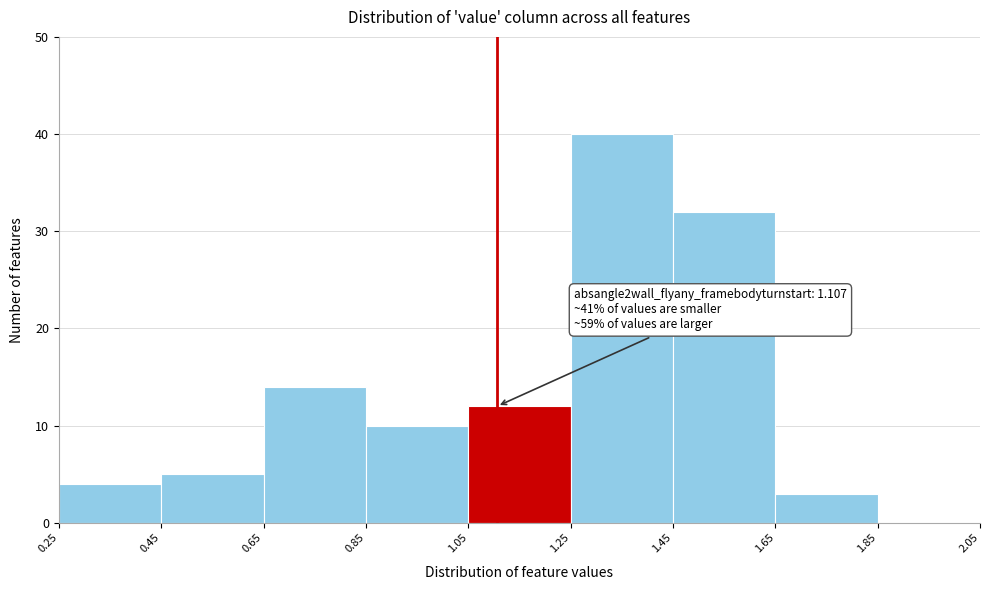

Which range on the x-axis has the tallest bar?

1.25 to 1.45